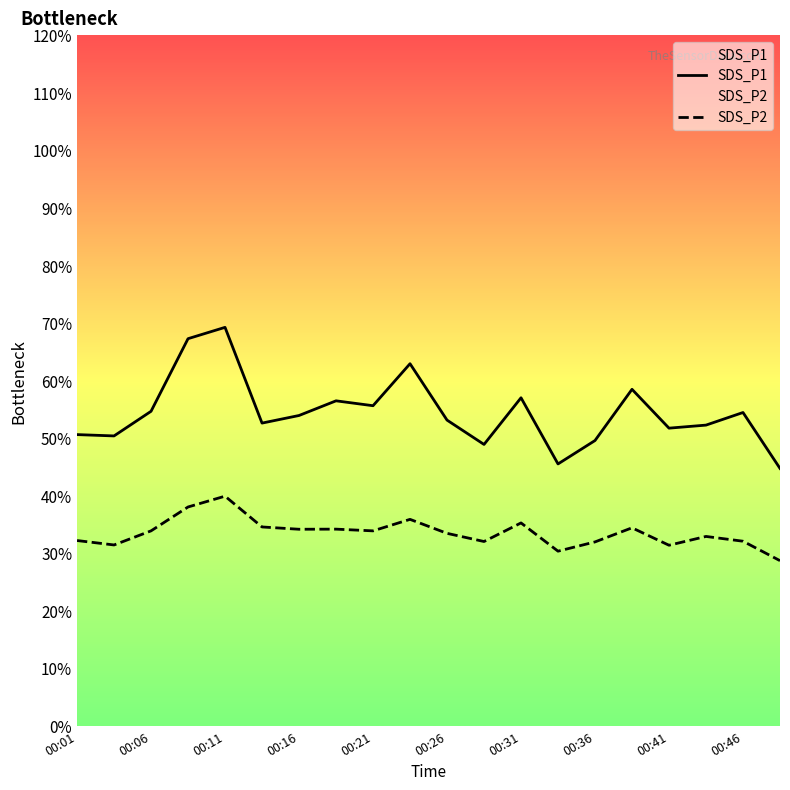

At which category does SDS_P1 reach its first local peak?

00:11